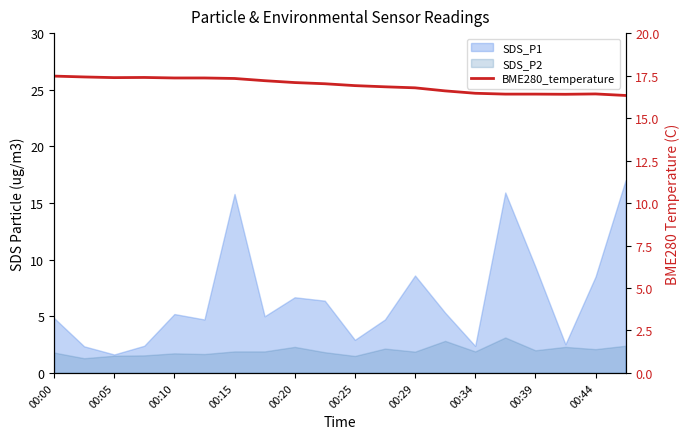

What is the sum of all values?

338.6